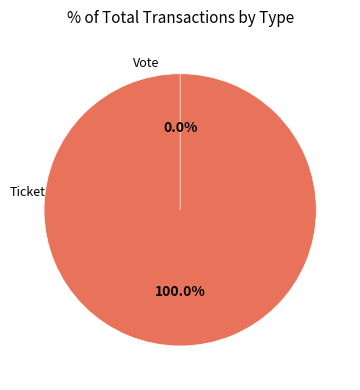

What is the smallest slice in the pie chart?

Ticket